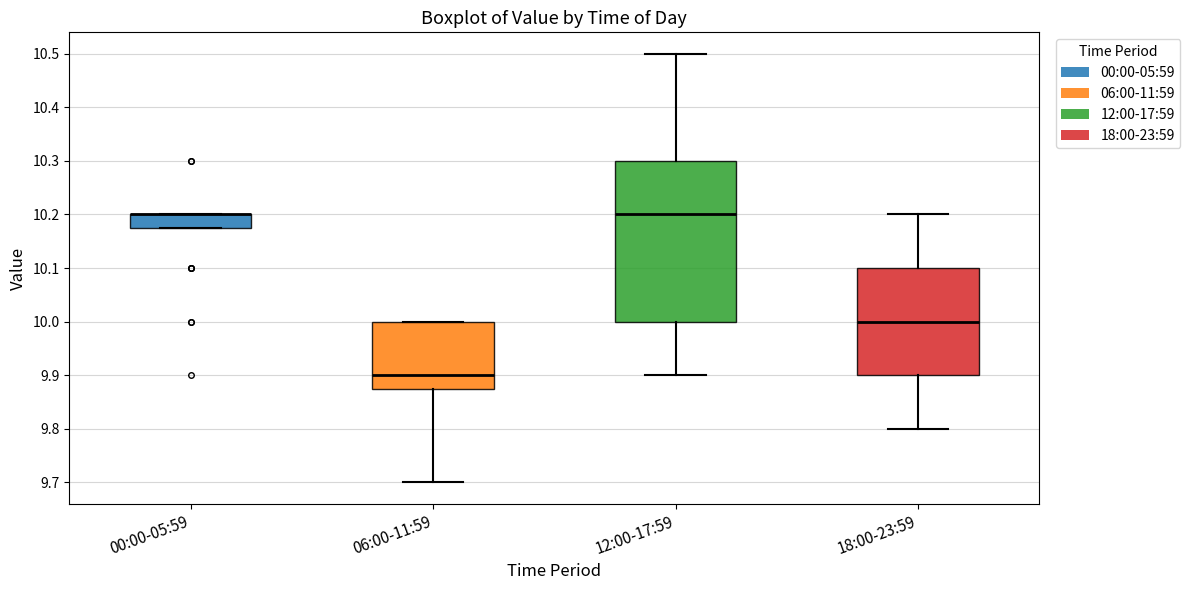

Where is the lower edge of the box for 18:00-23:59 on the y-axis? The values are not printed on the chart, so give them approximately, as read against the axis.

9.90